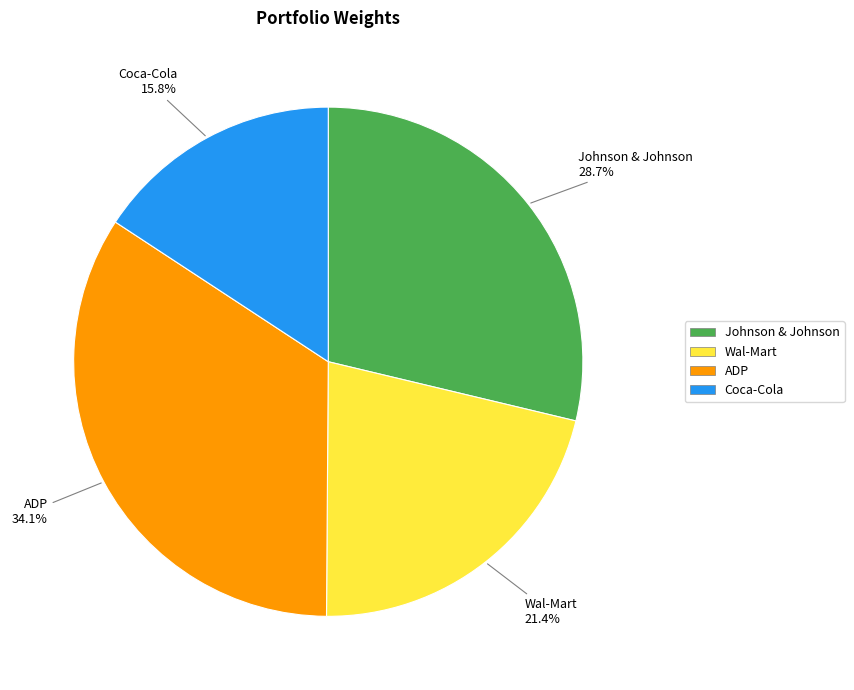

Rank the categories by value from lowest to highest.

Coca-Cola, Wal-Mart, Johnson & Johnson, ADP